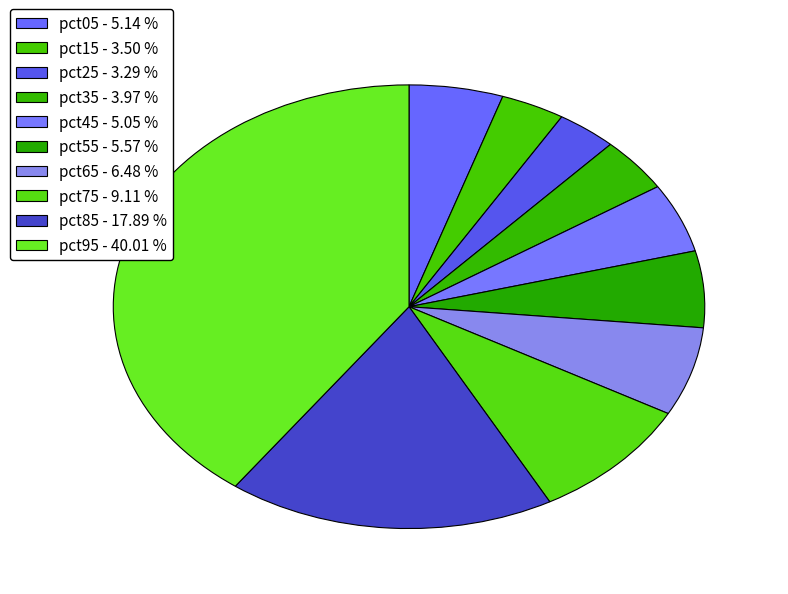

Does any single category account for the majority?

No